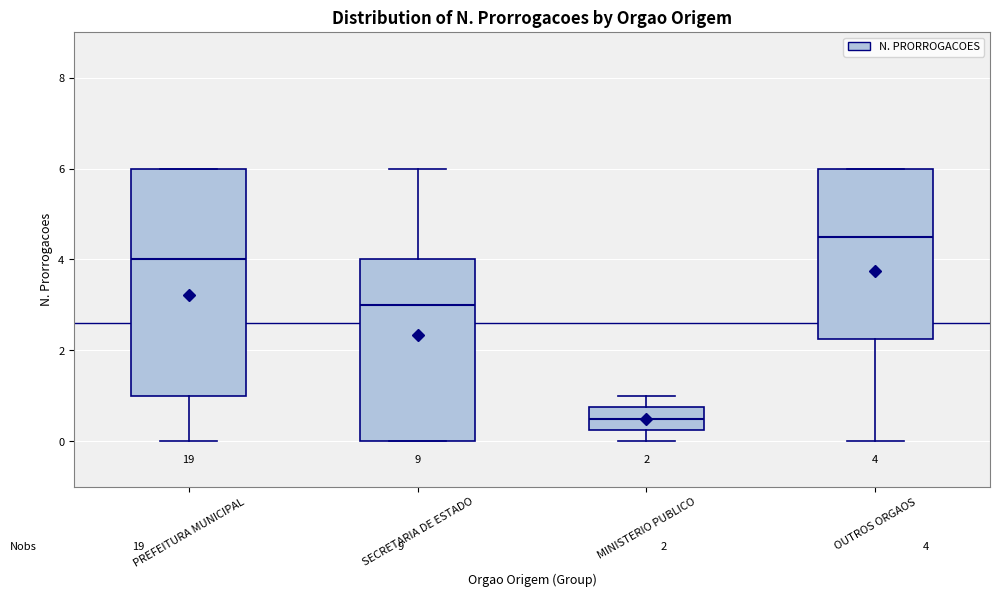

Which box has the highest median line?

OUTROS ORGAOS